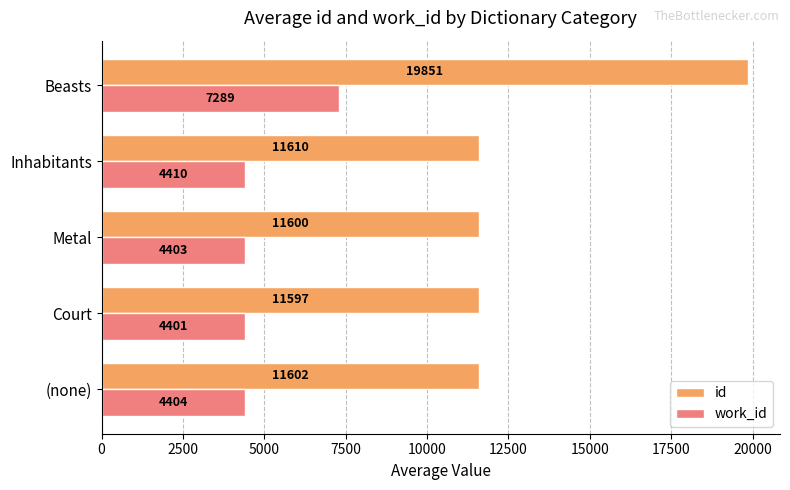

What is the average value of the id series?

13252.0